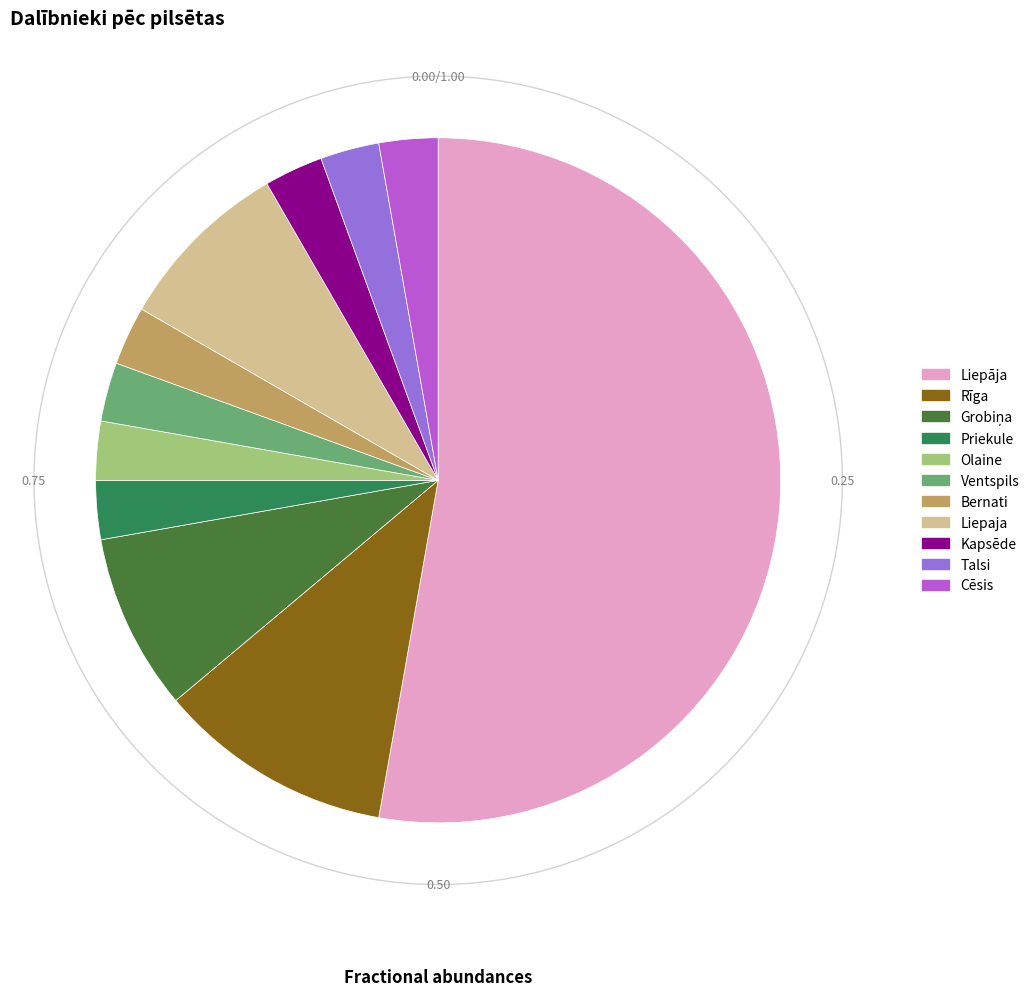

Between Priekule and Rīga, which is larger?

Rīga